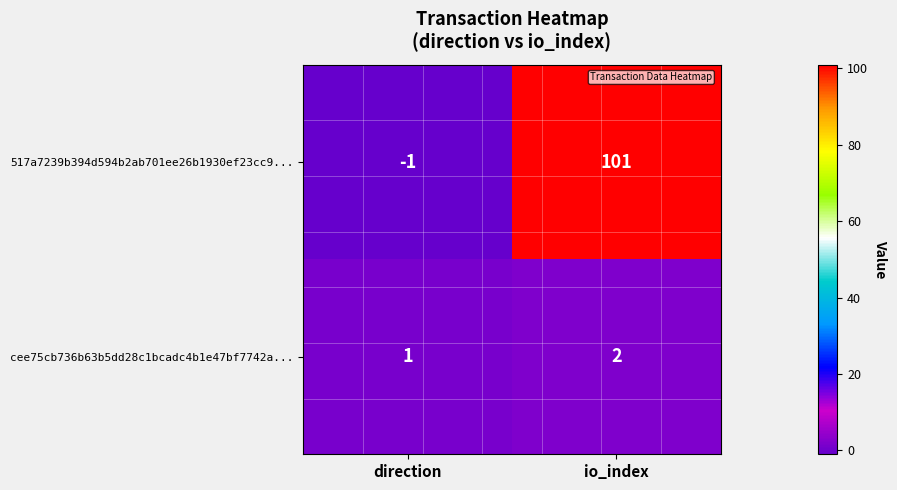

At which category does the chart reach its minimum across all series?

direction